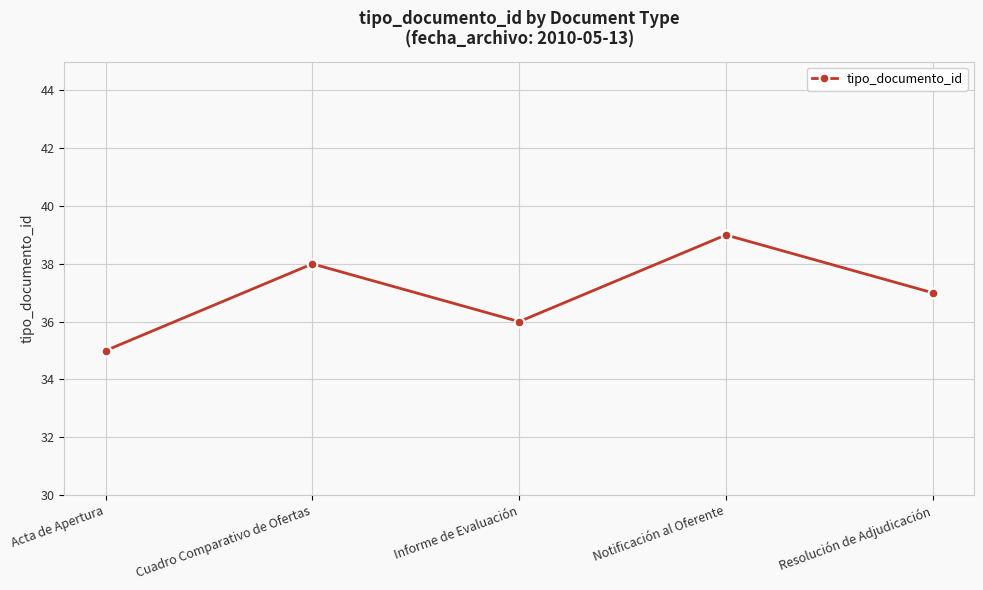

What is the difference between the maximum and minimum values?

4